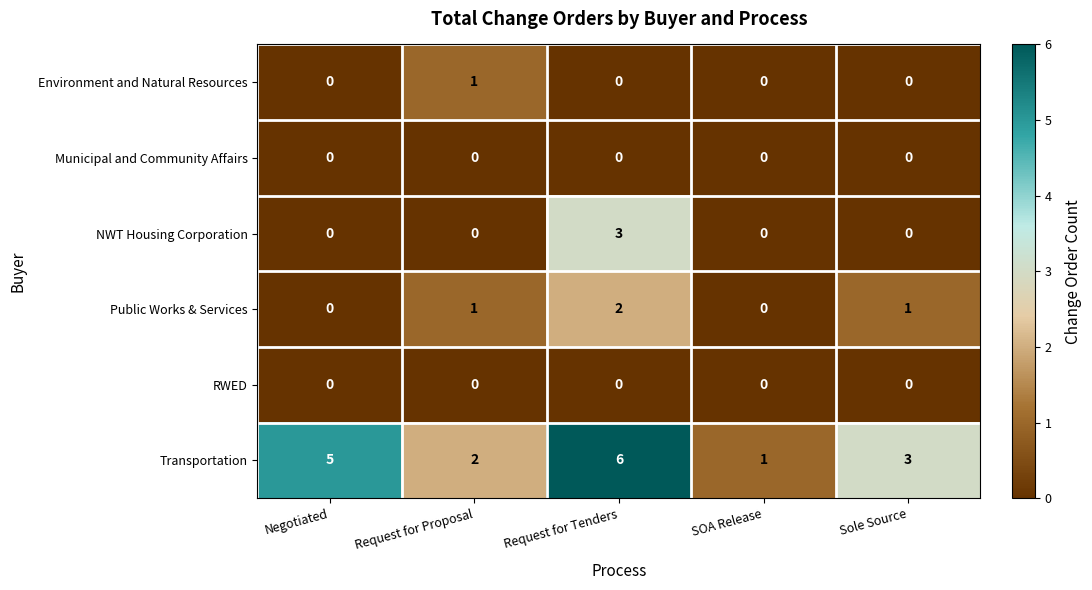

Count the number of data series in this chart.

6